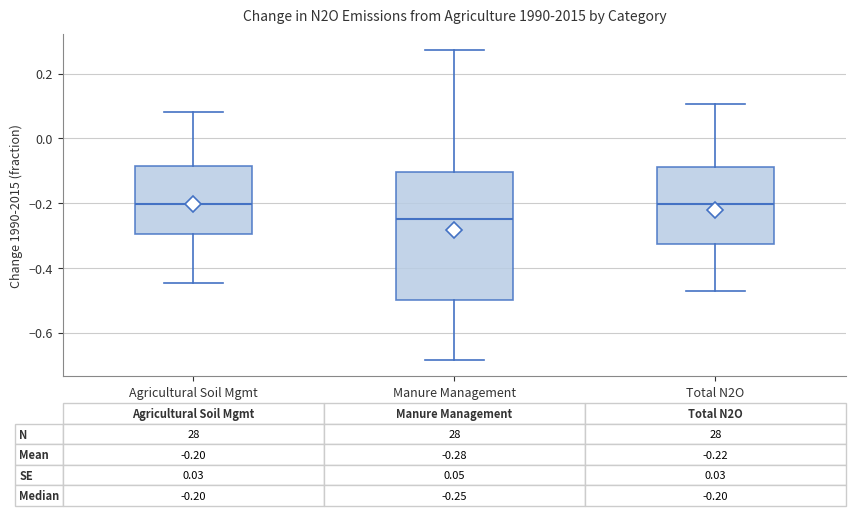

Comparing the boxes themselves (not the whiskers), which one is the tallest?

Manure Management